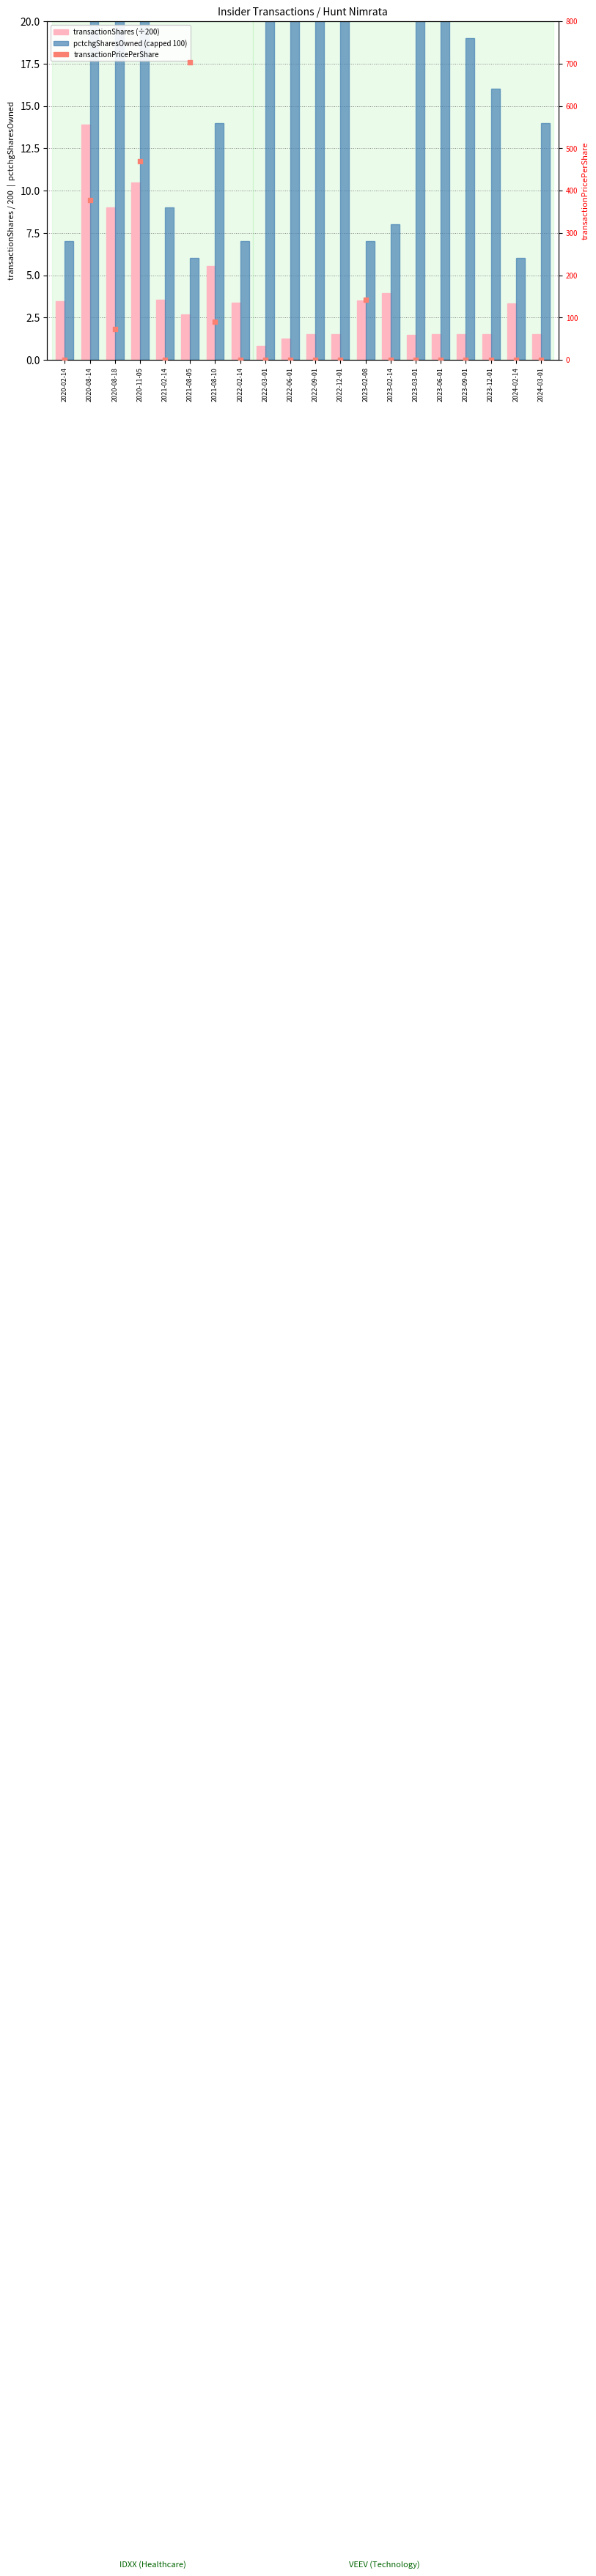

Which series reaches the maximum Y coordinate?

transactionPricePerShare